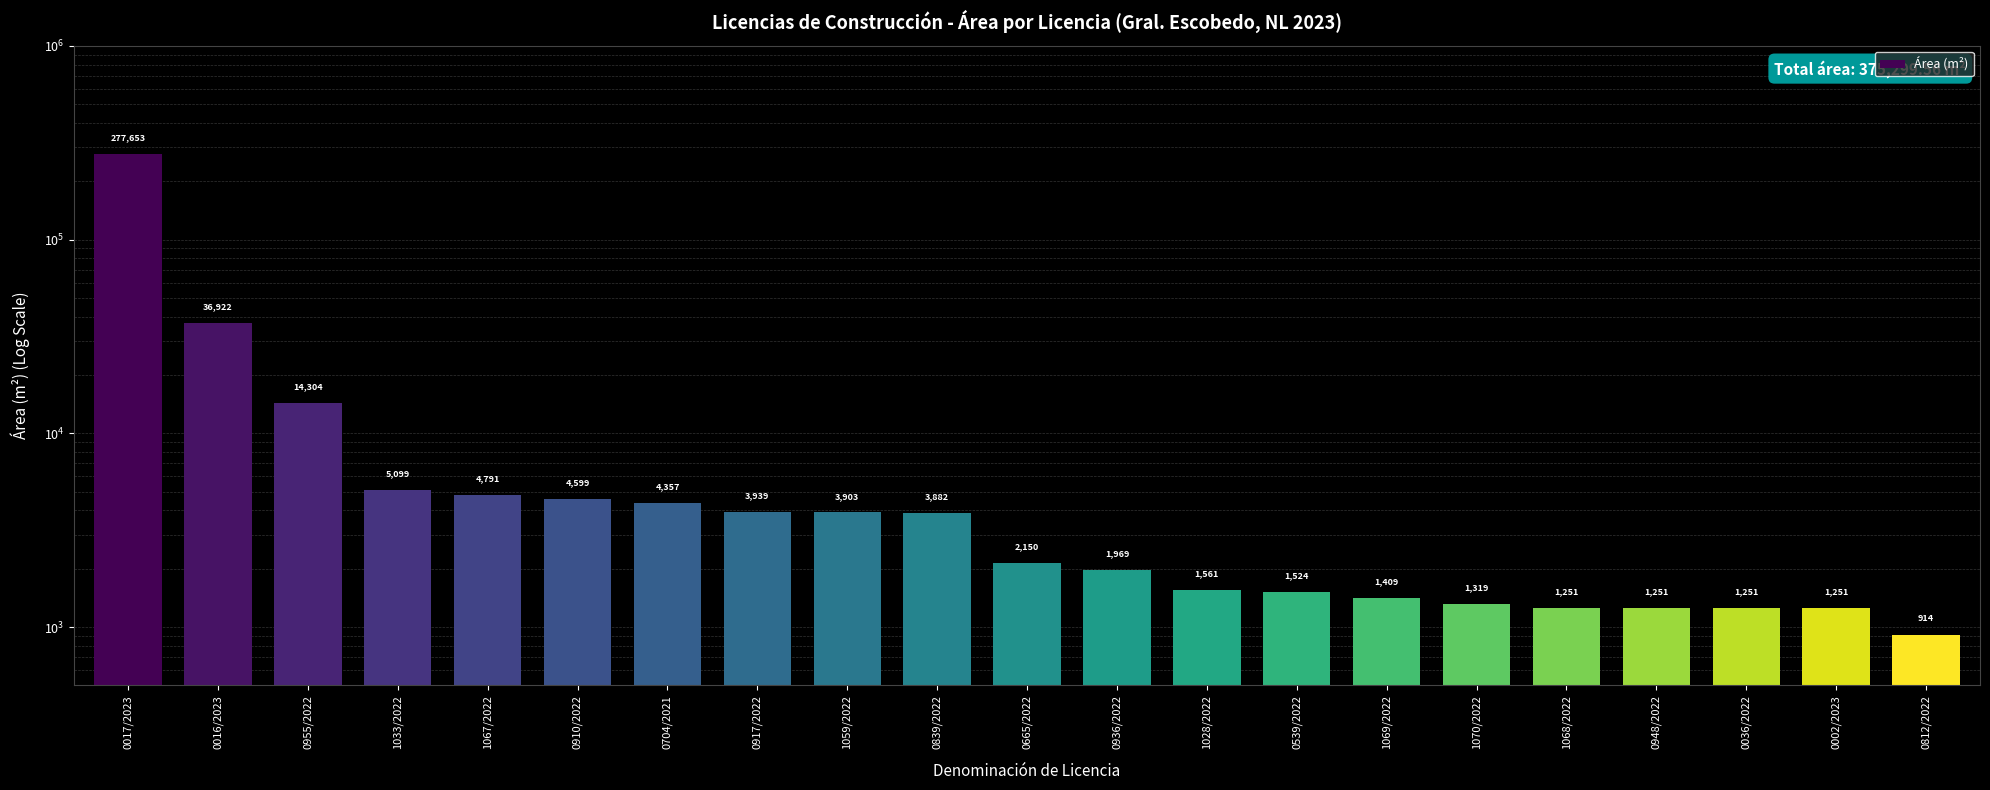

Reading left to right, list all the values displayed in this chart.

0017/2023=277653.4	0016/2023=36922.0	0955/2022=14304.3	1033/2022=5099.1	1067/2022=4791.1	0910/2022=4598.6	0704/2021=4357.5	0917/2022=3939.5	1059/2022=3902.5	0839/2022=3882.3	0665/2022=2150.4	0936/2022=1969.2	1028/2022=1561.0	0539/2022=1523.6	1069/2022=1408.6	1070/2022=1318.9	1068/2022=1250.9	0948/2022=1250.9	0036/2022=1250.9	0002/2023=1250.9	0812/2022=914.1